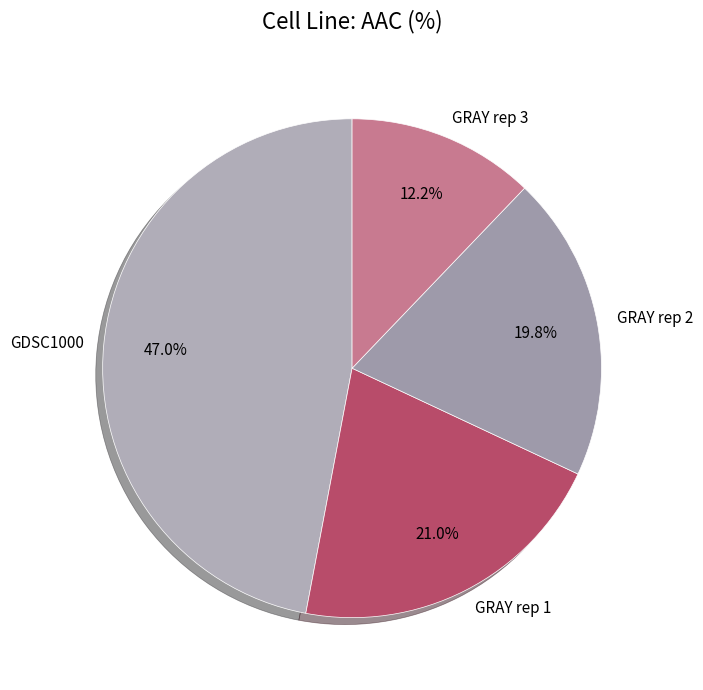

How many slices are in this pie chart?

4